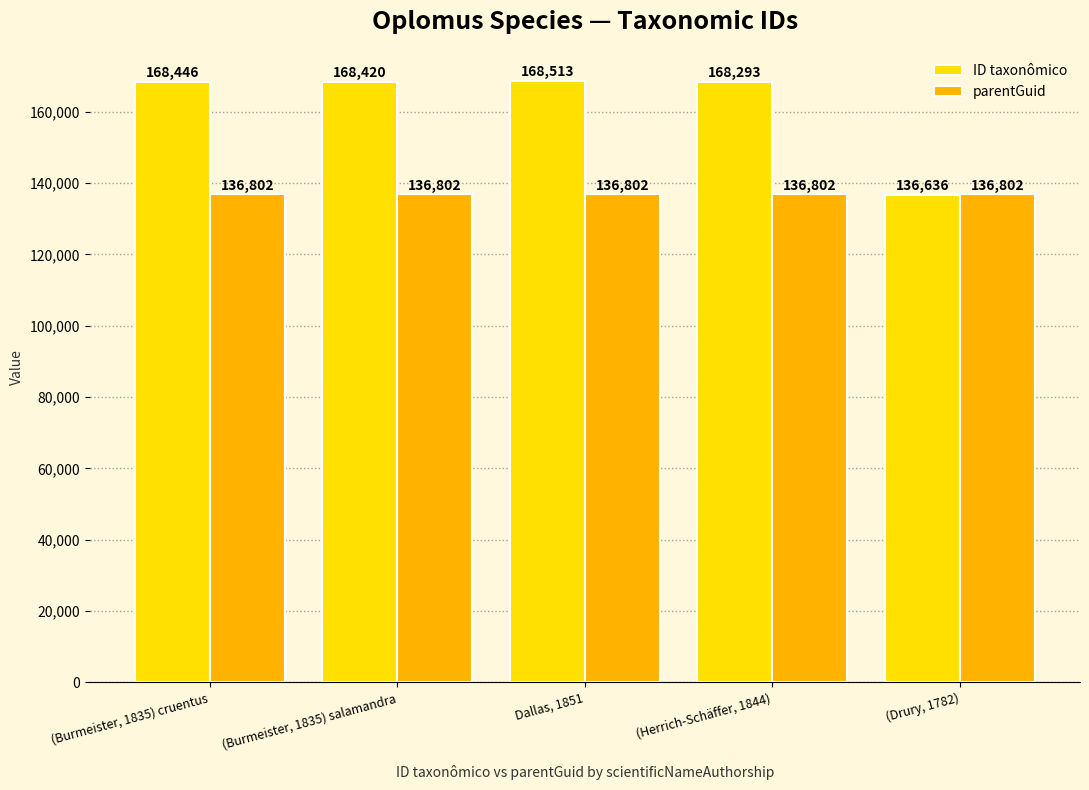

List the series in order of their overall mean, lowest first.

parentGuid, ID taxonômico